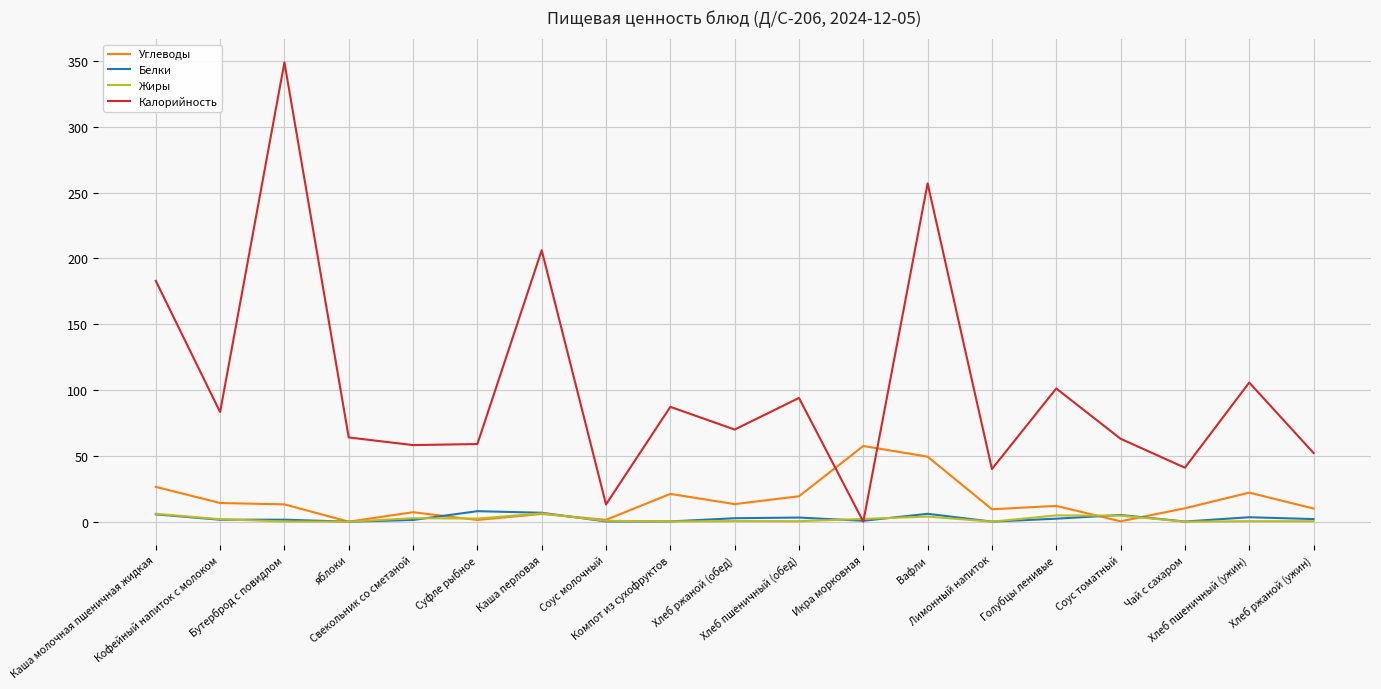

Is the value of Углеводы at Хлеб пшеничный (ужин) greater than the value of Калорийность at Чай с сахаром?

No